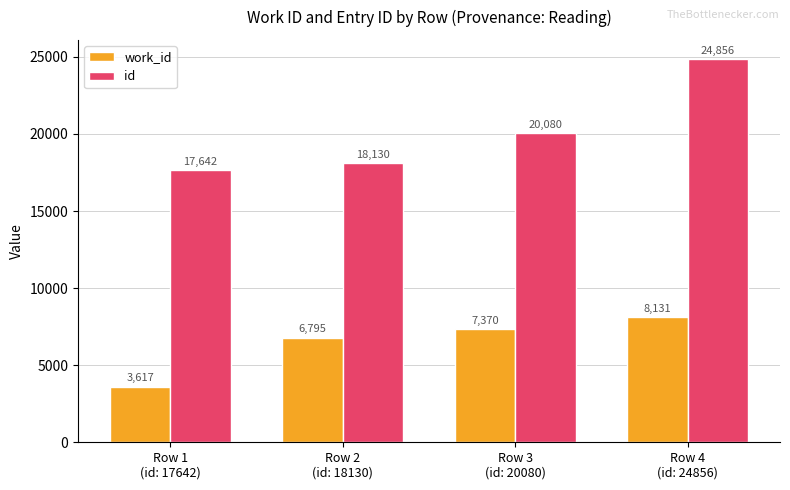

What is the label of the 4th bar from the right?

Row 1
(id: 17642)